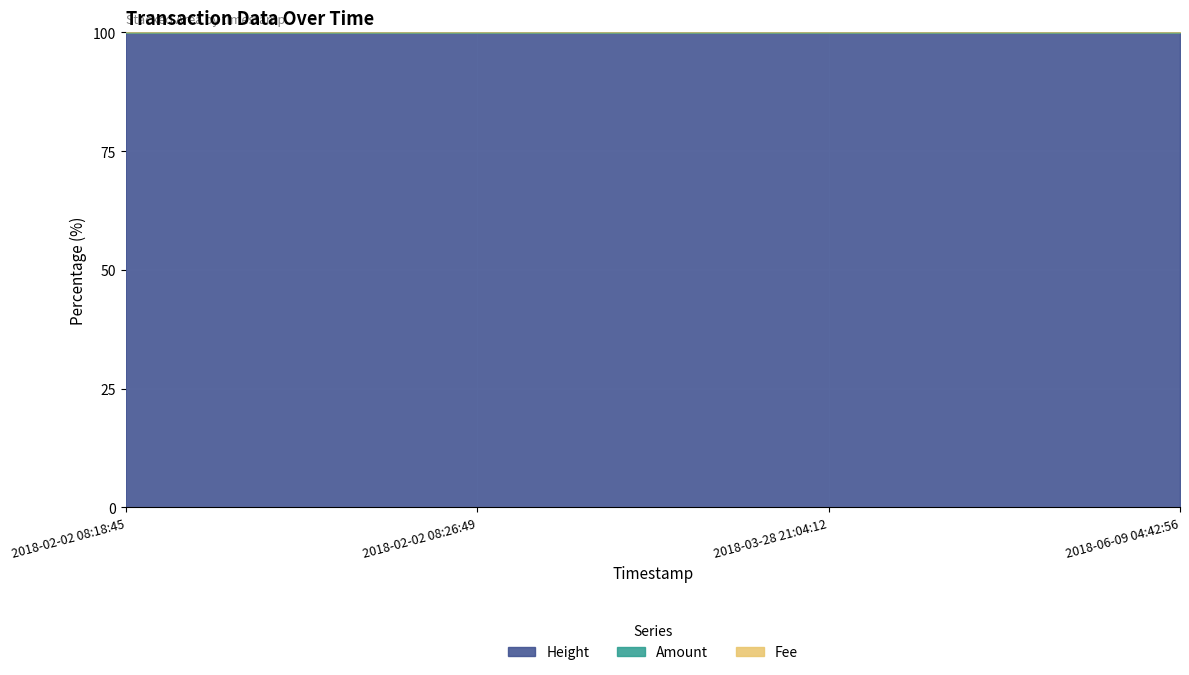

The value of Height at 2018-06-09 04:42:56 is 36.9. True or false?

False